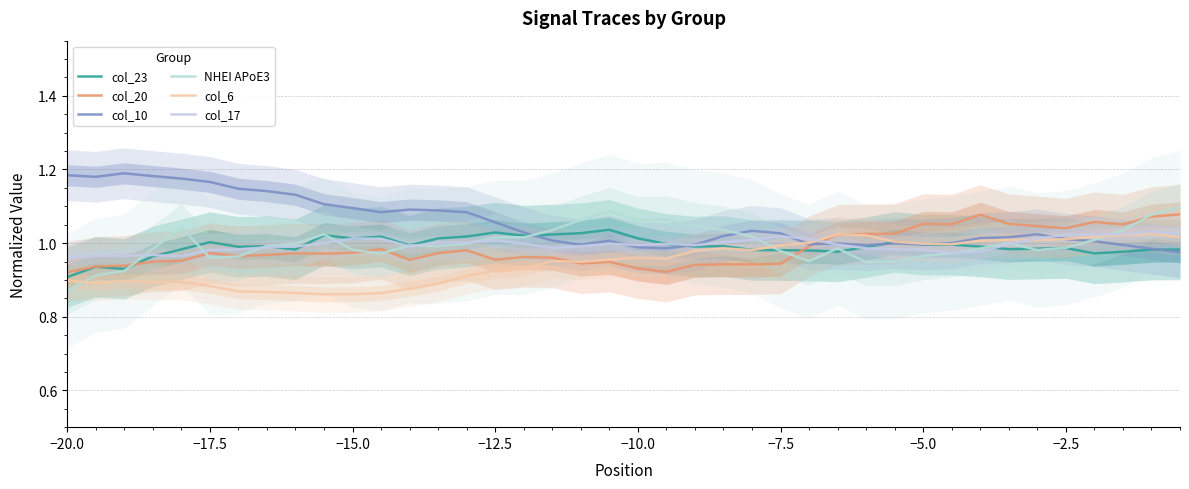

Which series has the widest spread of values?

NHEI APoE3